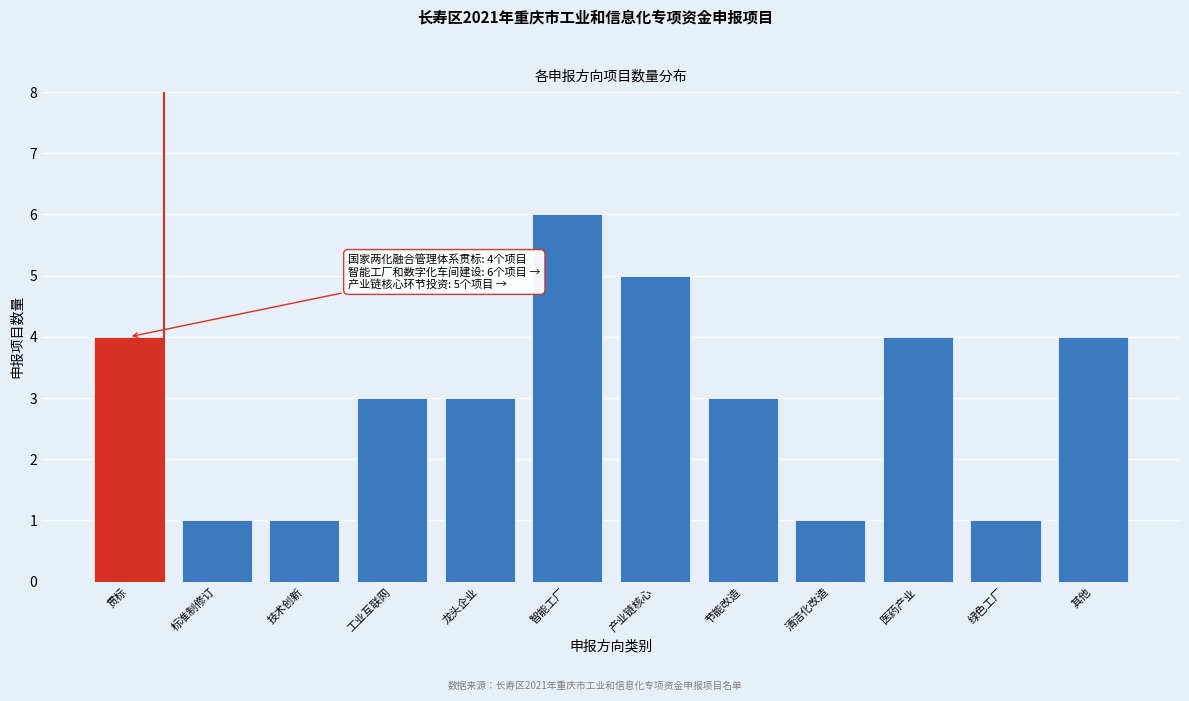

Reading left to right, extract all data points from this chart.

贯标=4	标准制修订=1	技术创新=1	工业互联网=3	龙头企业=3	智能工厂=6	产业链核心=5	节能改造=3	清洁化改造=1	医药产业=4	绿色工厂=1	其他=4